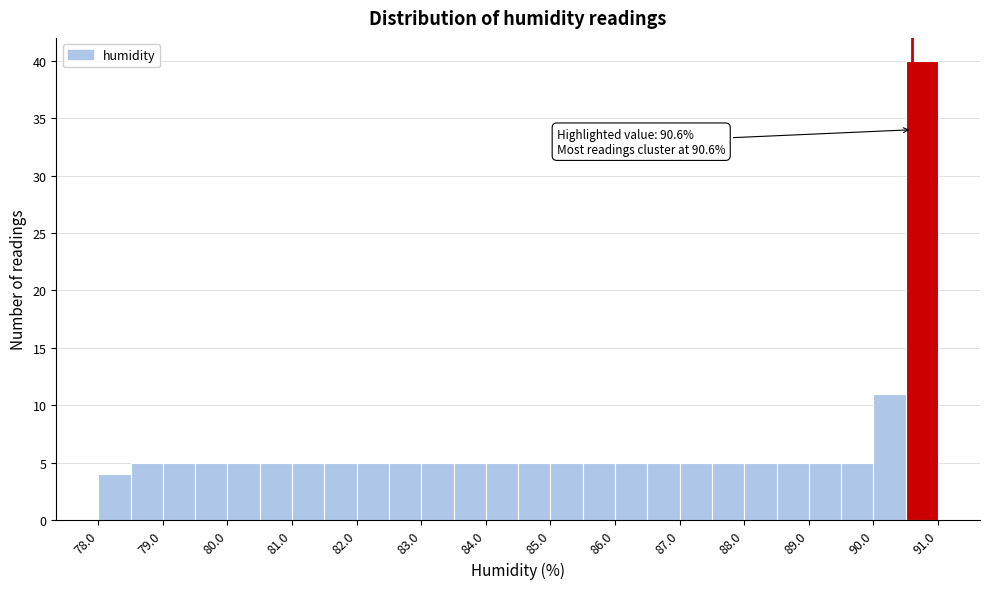

Which range on the x-axis has the tallest bar?

90.5 to 91.0